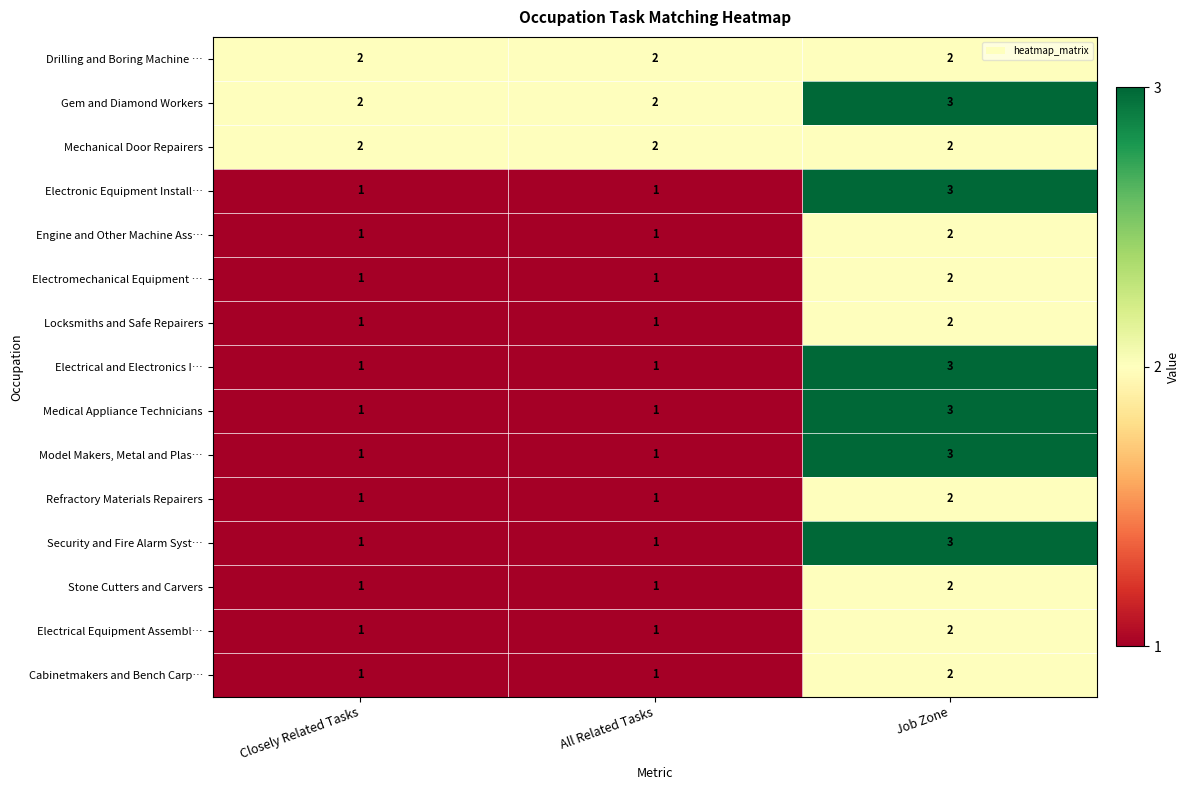

What is the total value across all series at All Related Tasks?

18